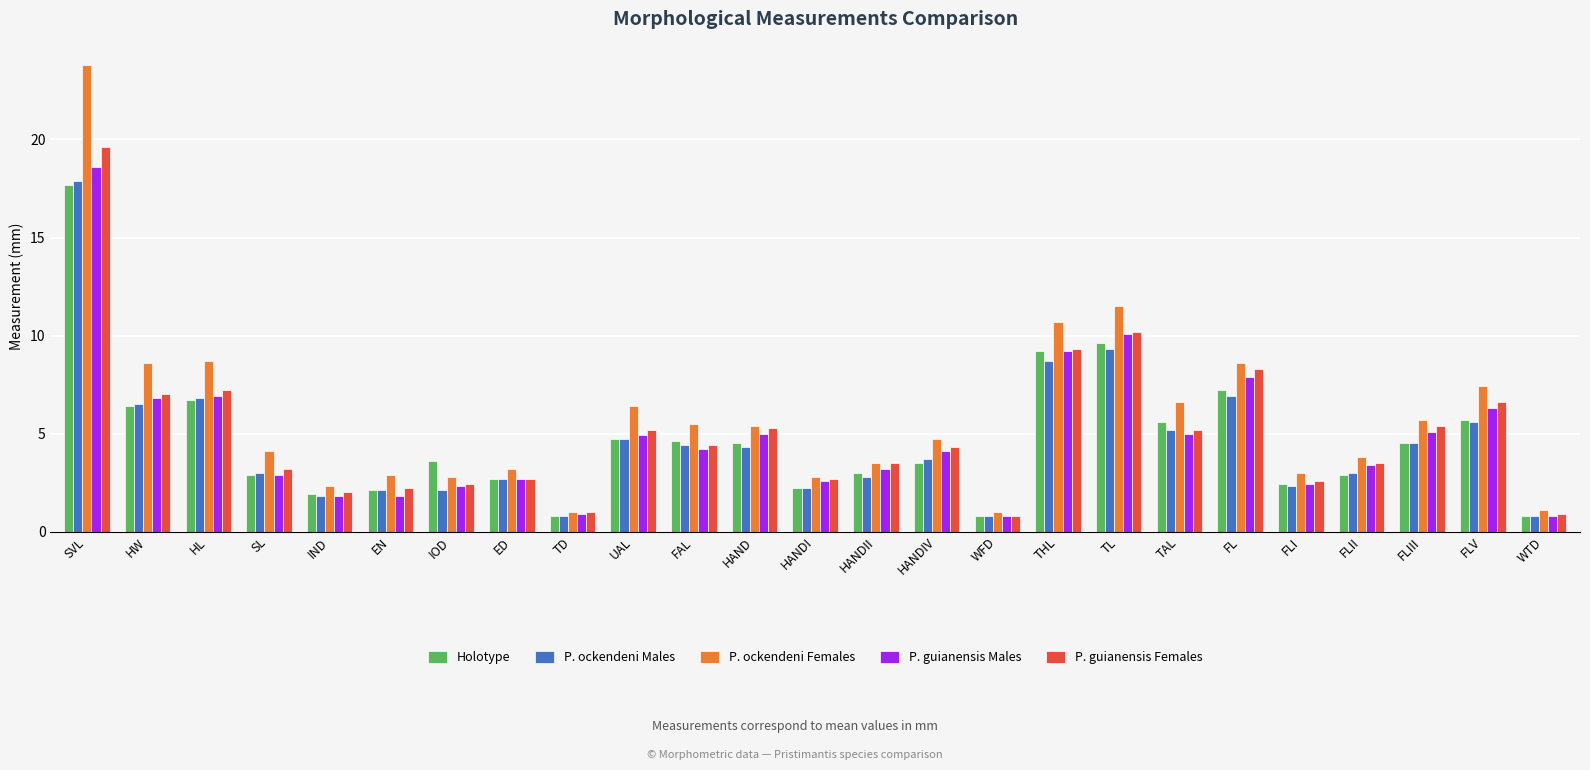

What is the sum of all P. guianensis Females values?

125.5